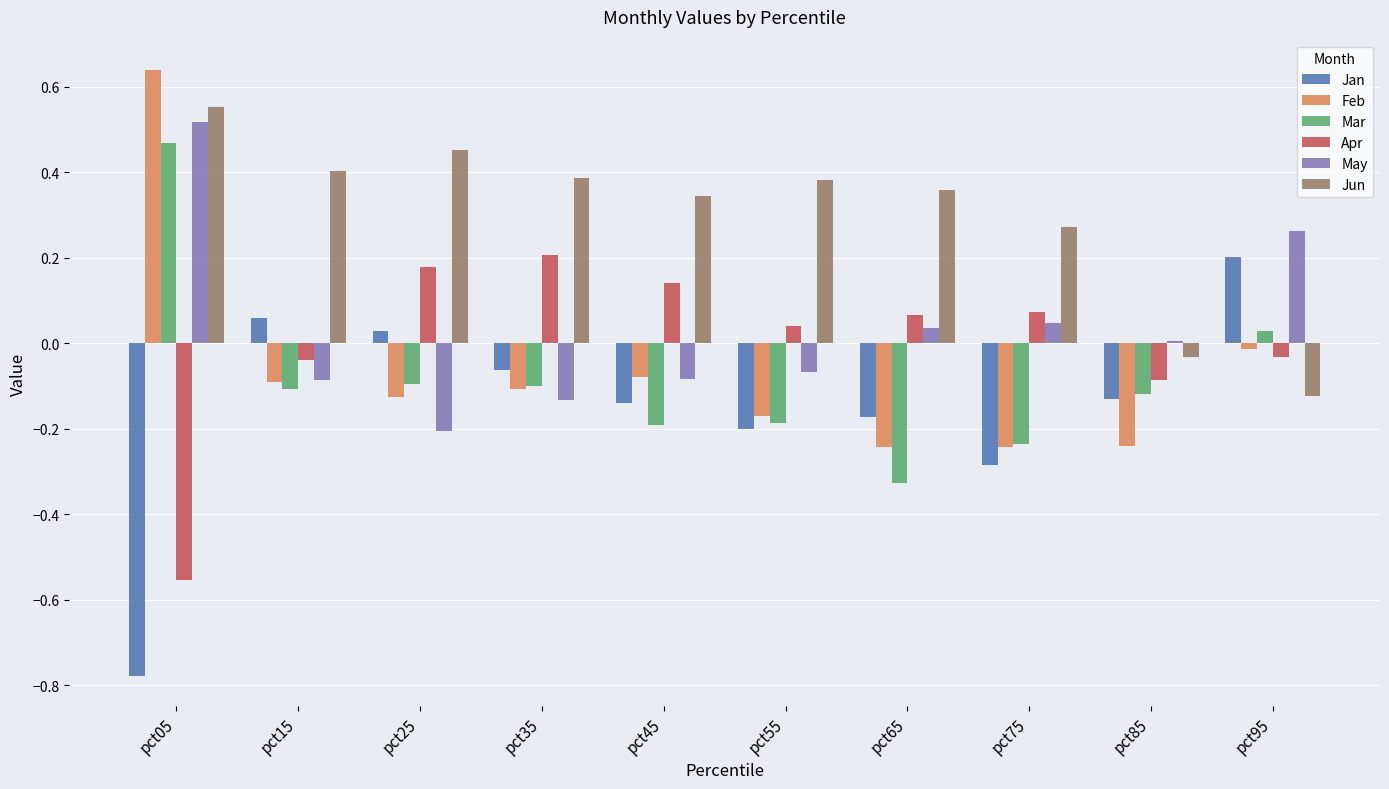

What is the difference between the maximum and minimum values in the May series?

0.7